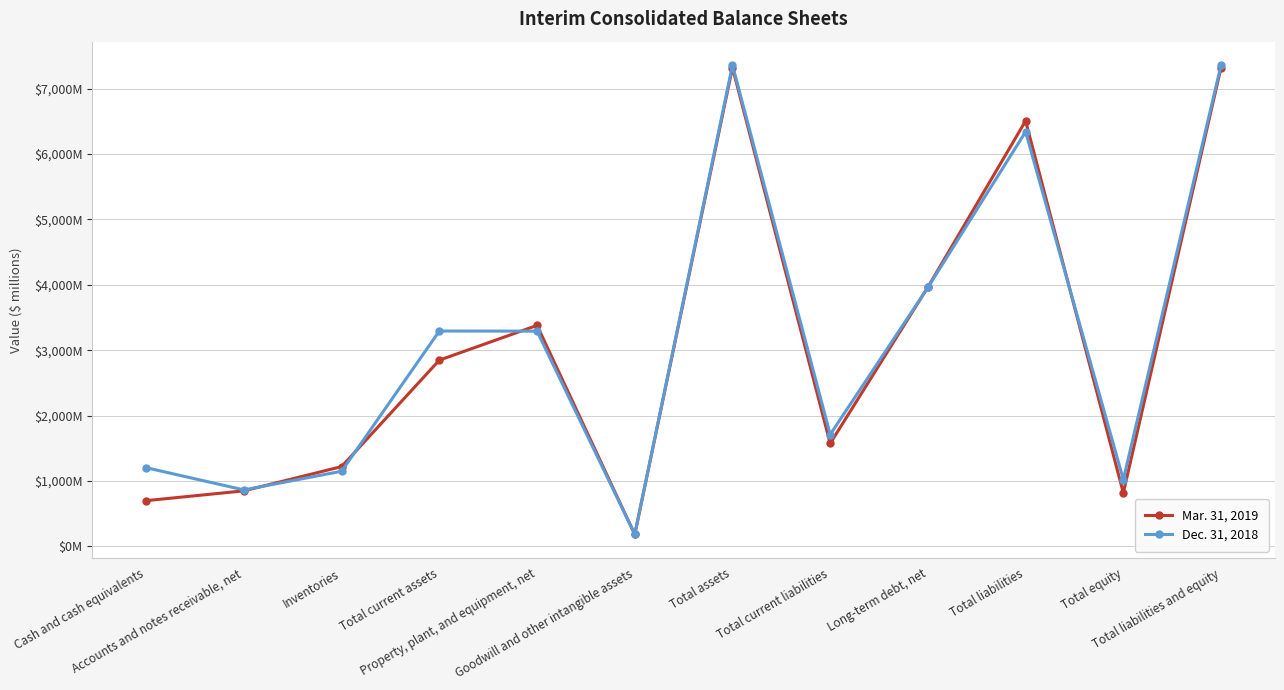

The Dec. 31, 2018 series shows 6342 at Total liabilities. True or false?

True